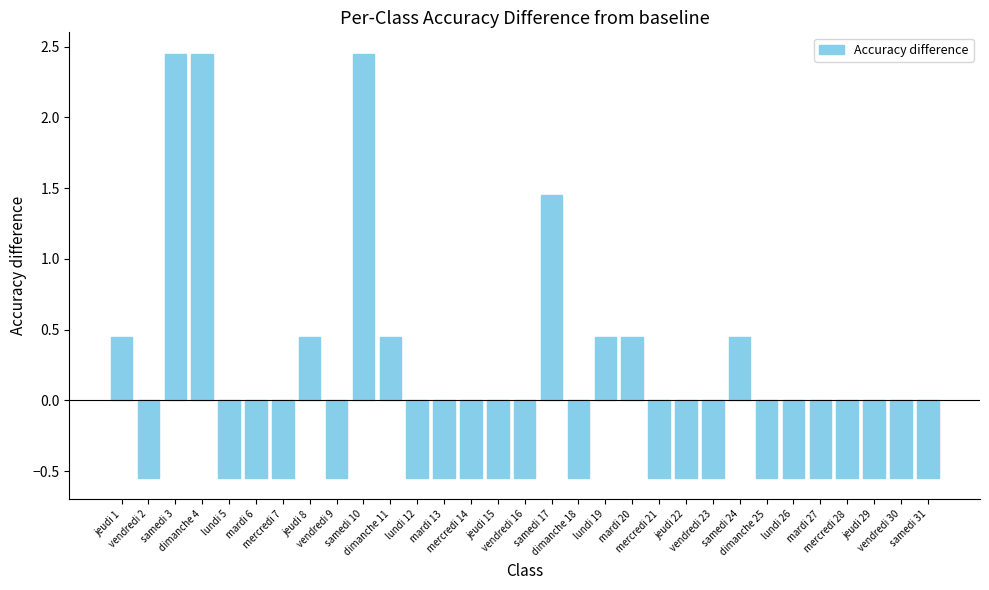

What is the difference between the maximum and minimum values?

3.0